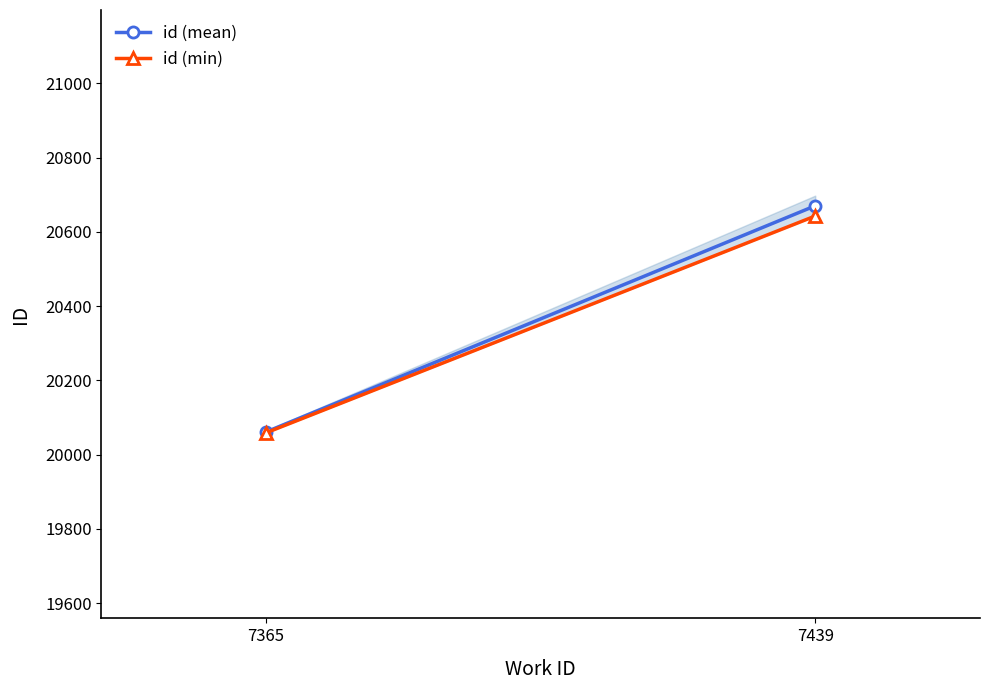

Which series has the widest spread of values?

id (mean)